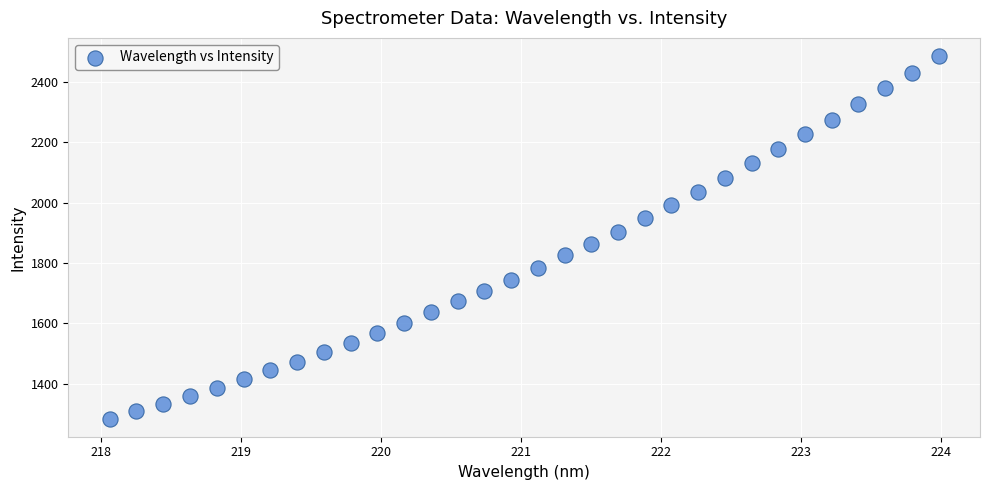

What is the range of X values (max minus min)?

5.9